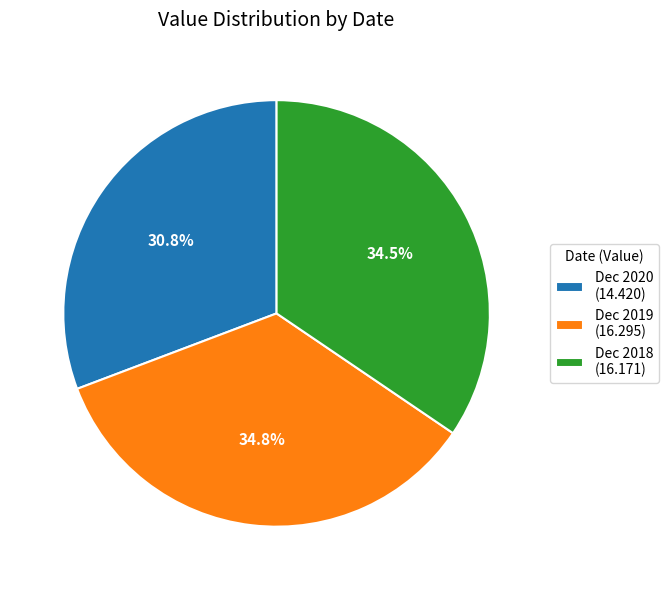

What percentage is NOT represented by Dec 2018 (16.171)?

65.5%